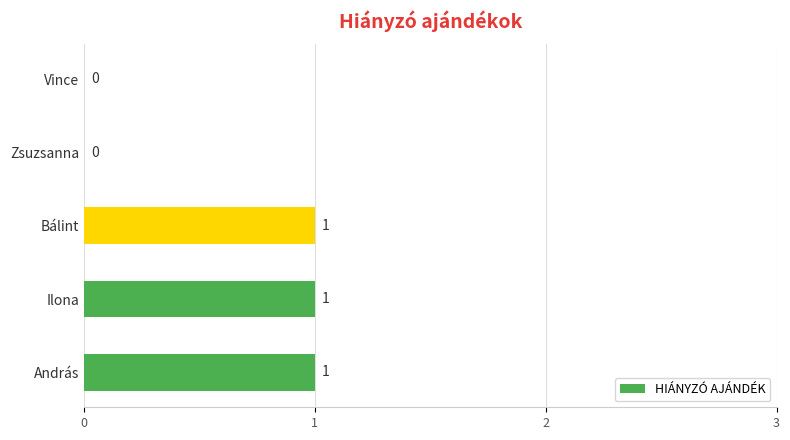

Is it true that the value at Vince is 0?

True